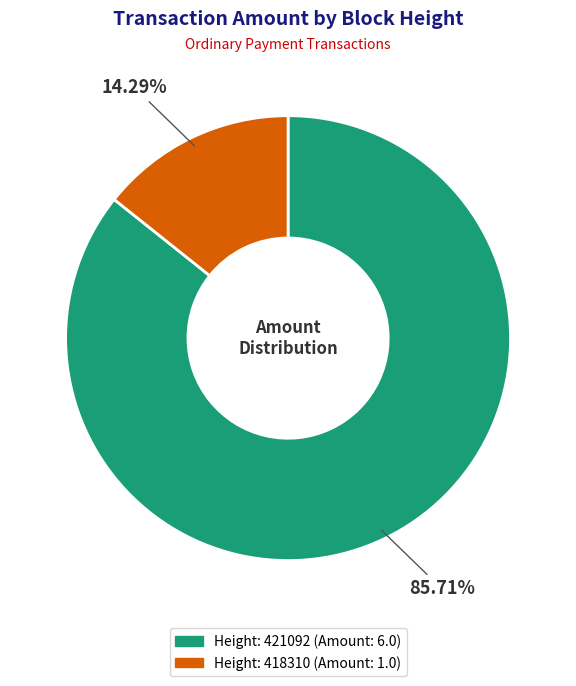

Is there any slice that represents more than half of the pie?

Yes